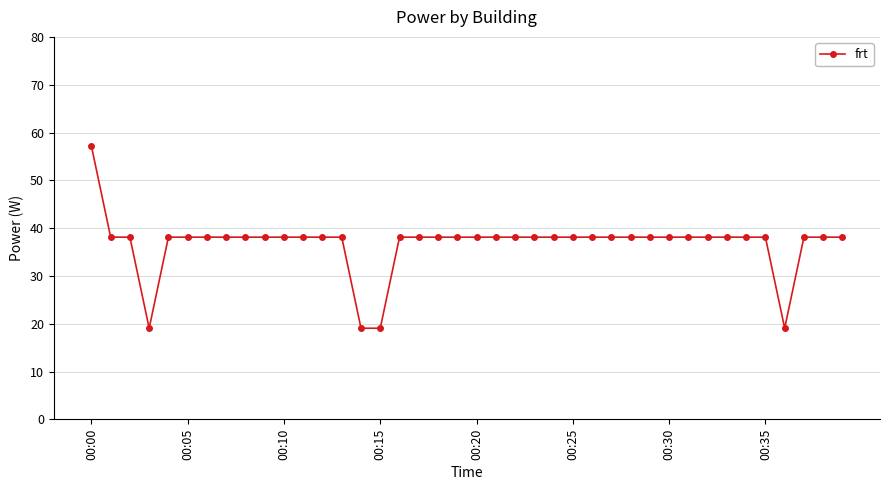

What is the sum of all values?

1467.3